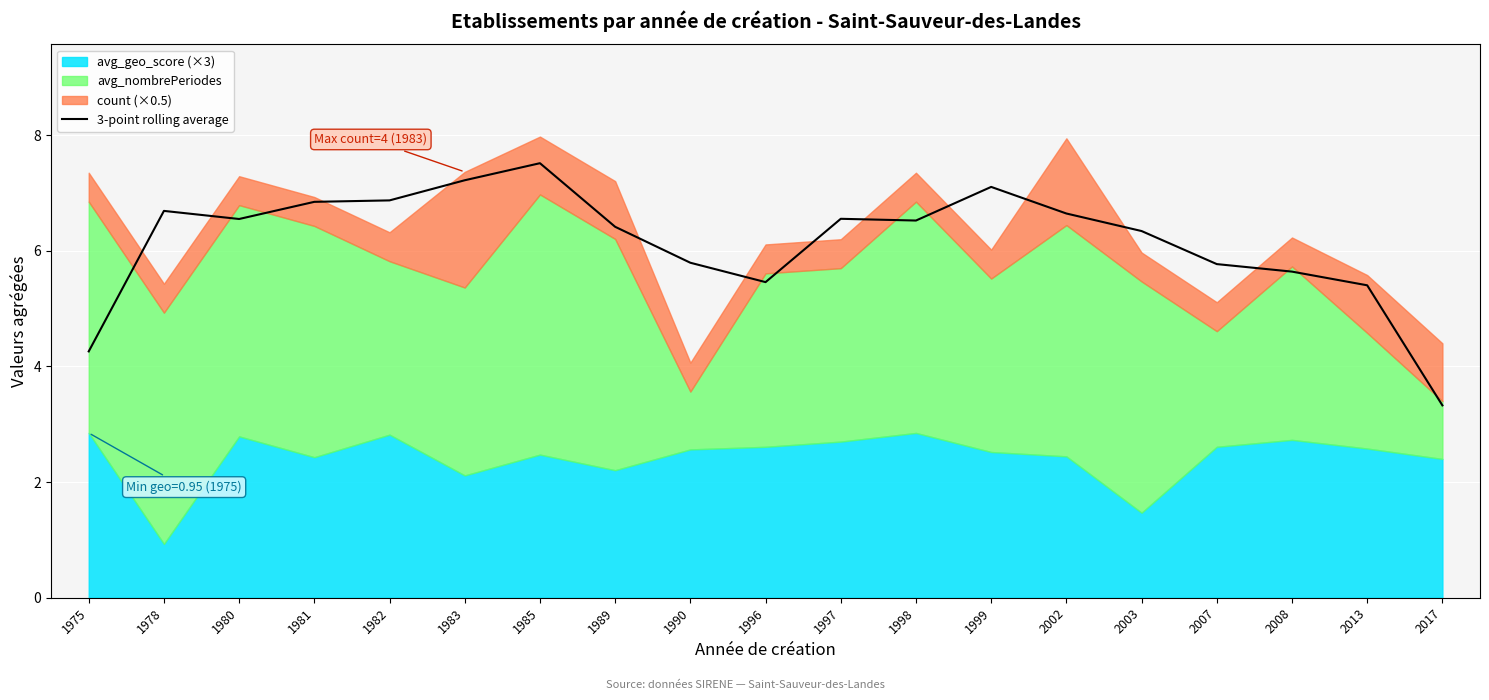

What is the approximate value at 1996?

5.5